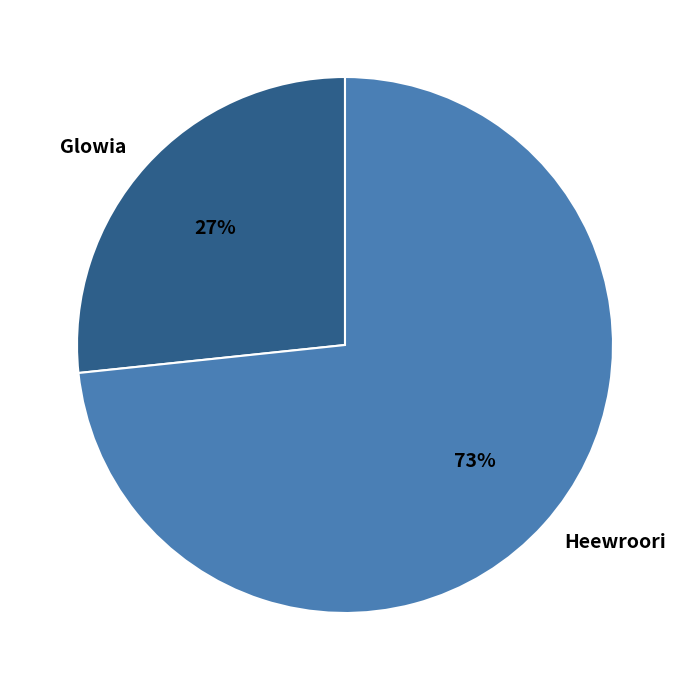

Which slice is the largest?

Heewroori